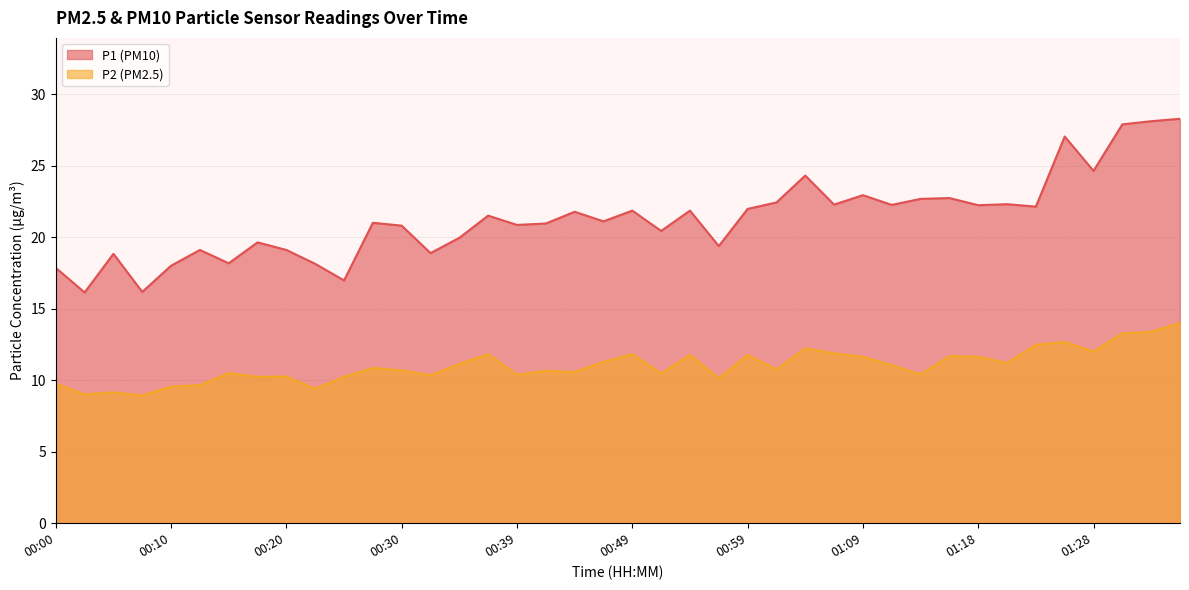

Which category has the highest value in the P2 series?

01:35